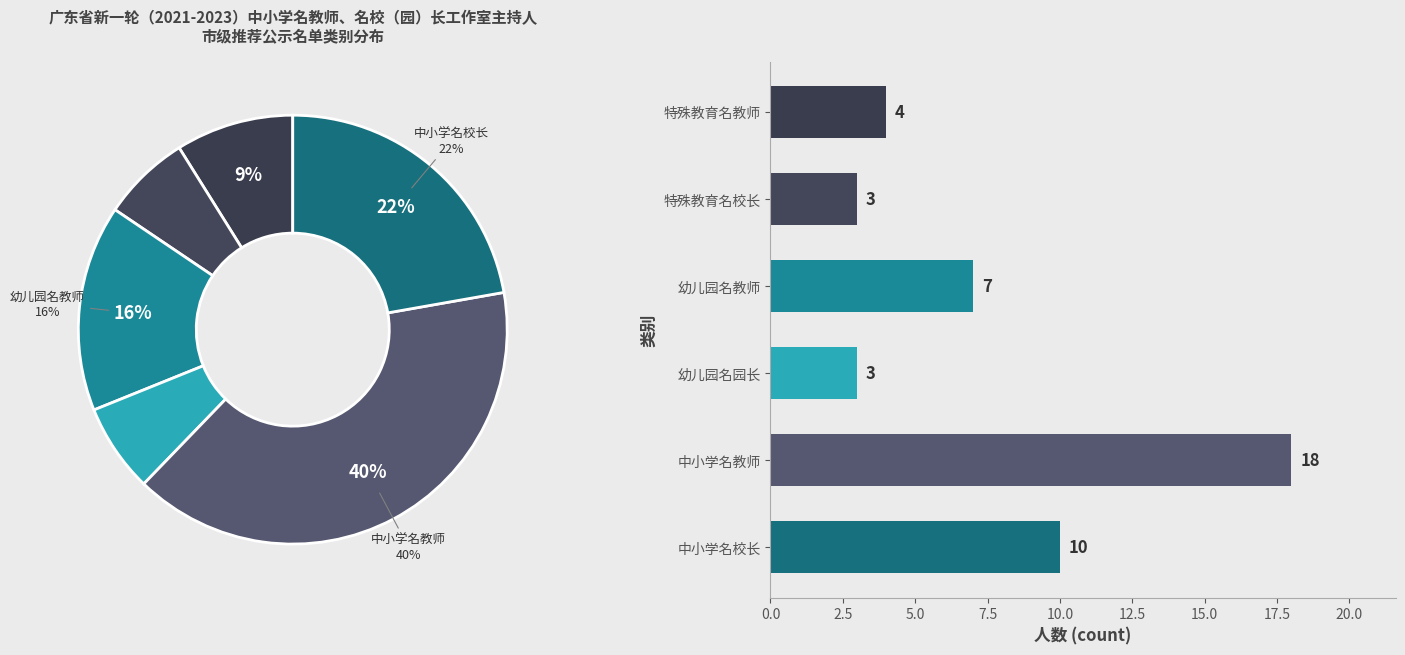

Is it true that 特殊教育名校长 is 12% of the pie?

False